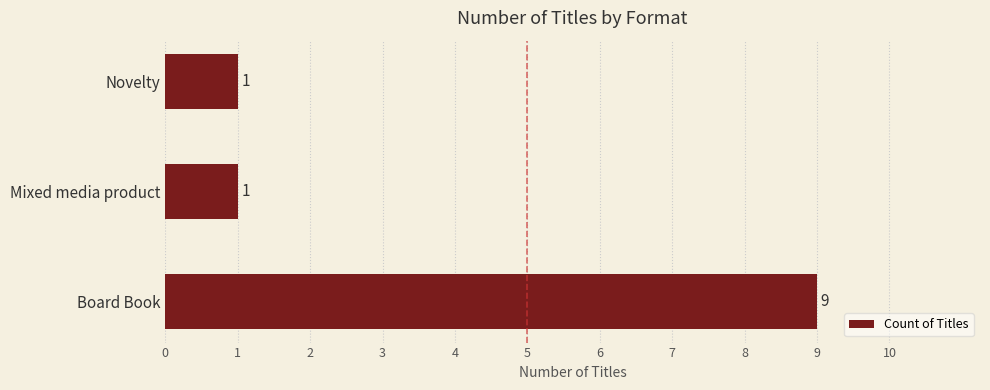

How many values are between 1 and 9?

3